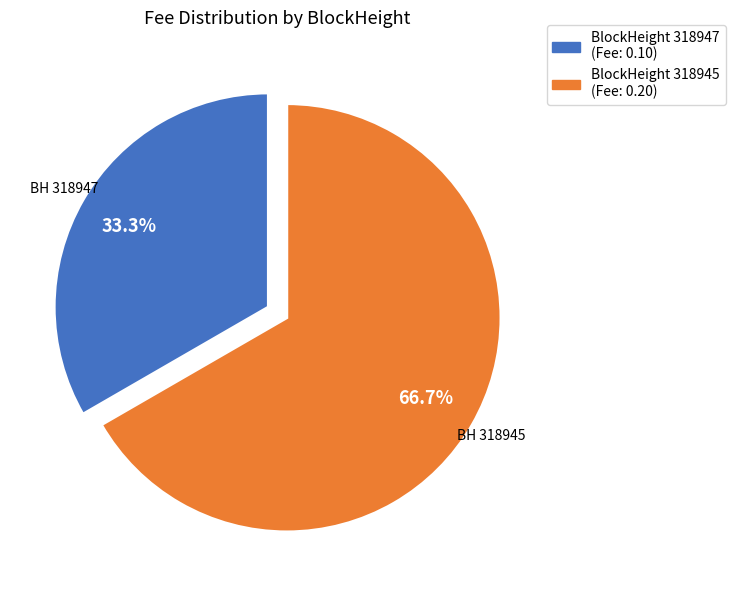

Is there a majority slice in this chart?

Yes